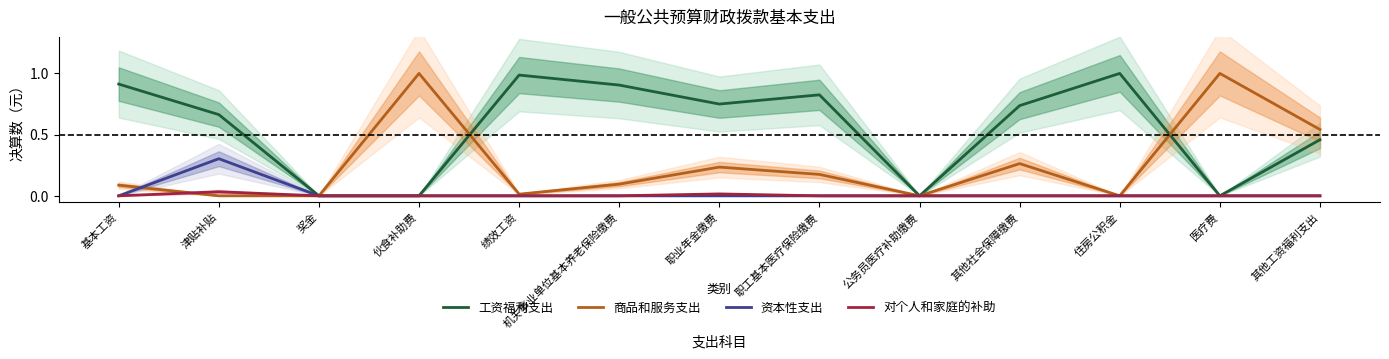

What is the sum of all 工资福利支出 values?

7.2